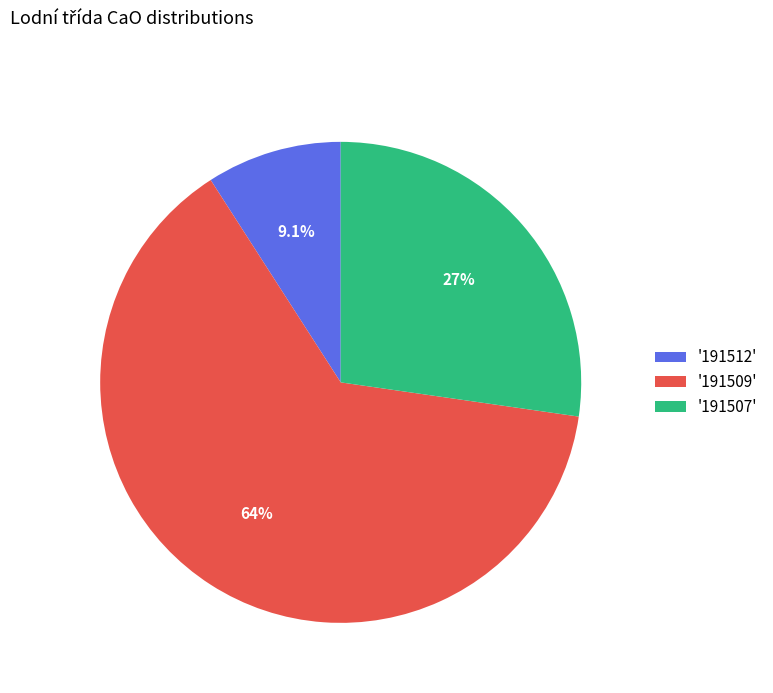

What is the largest slice in the pie chart?

'191509'